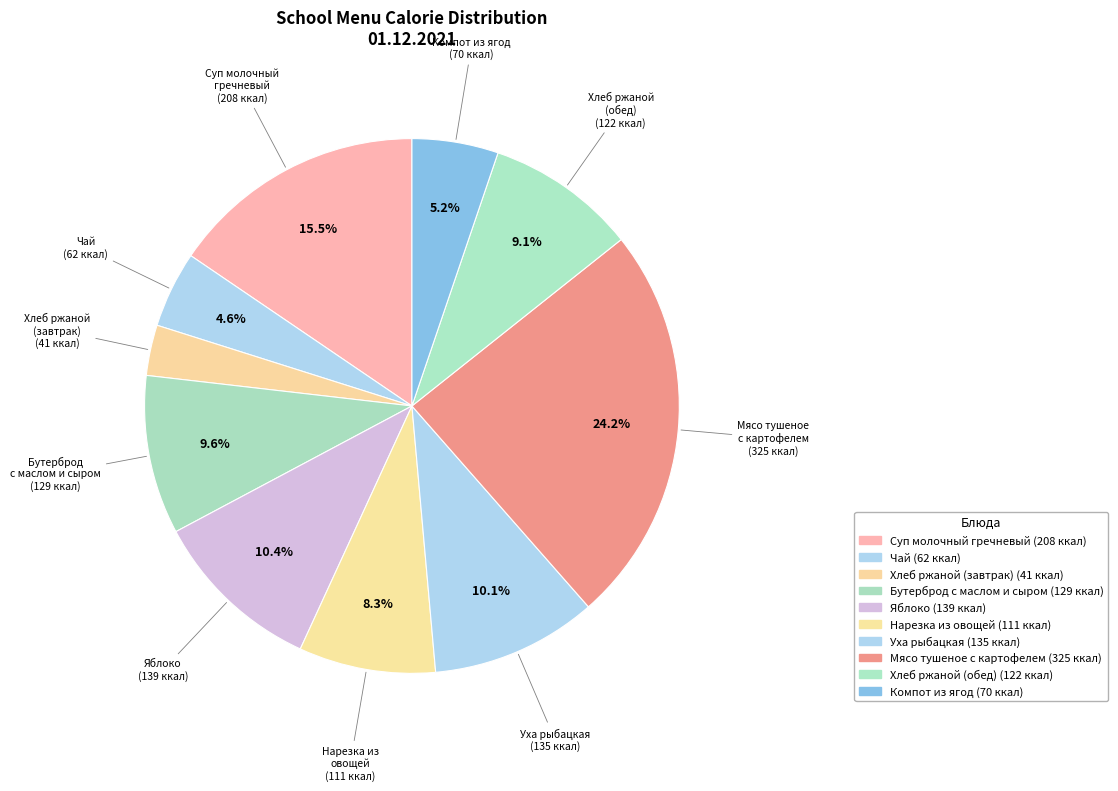

Is there any slice that represents more than half of the pie?

No